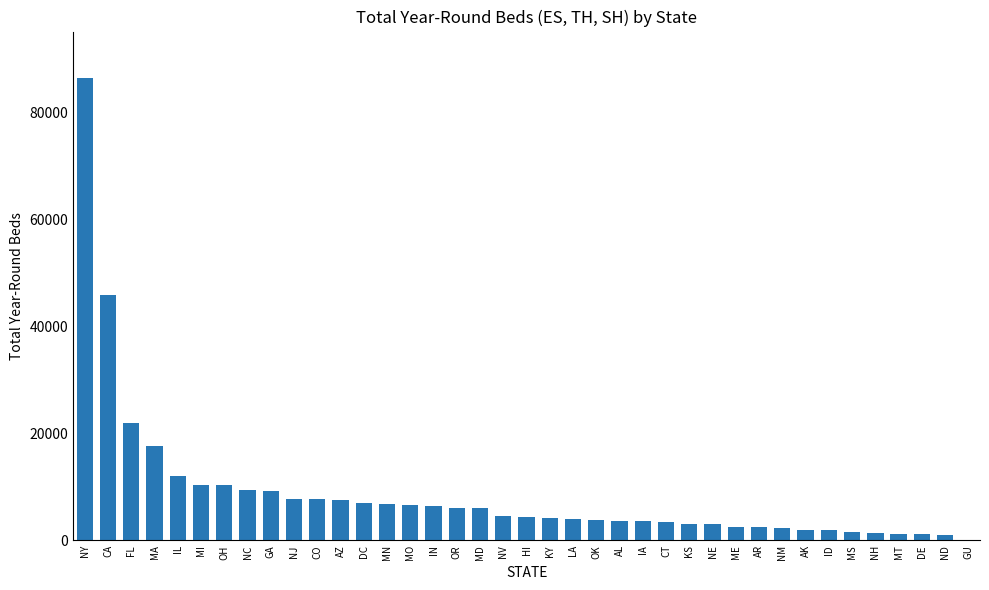

What is the average value?

8722